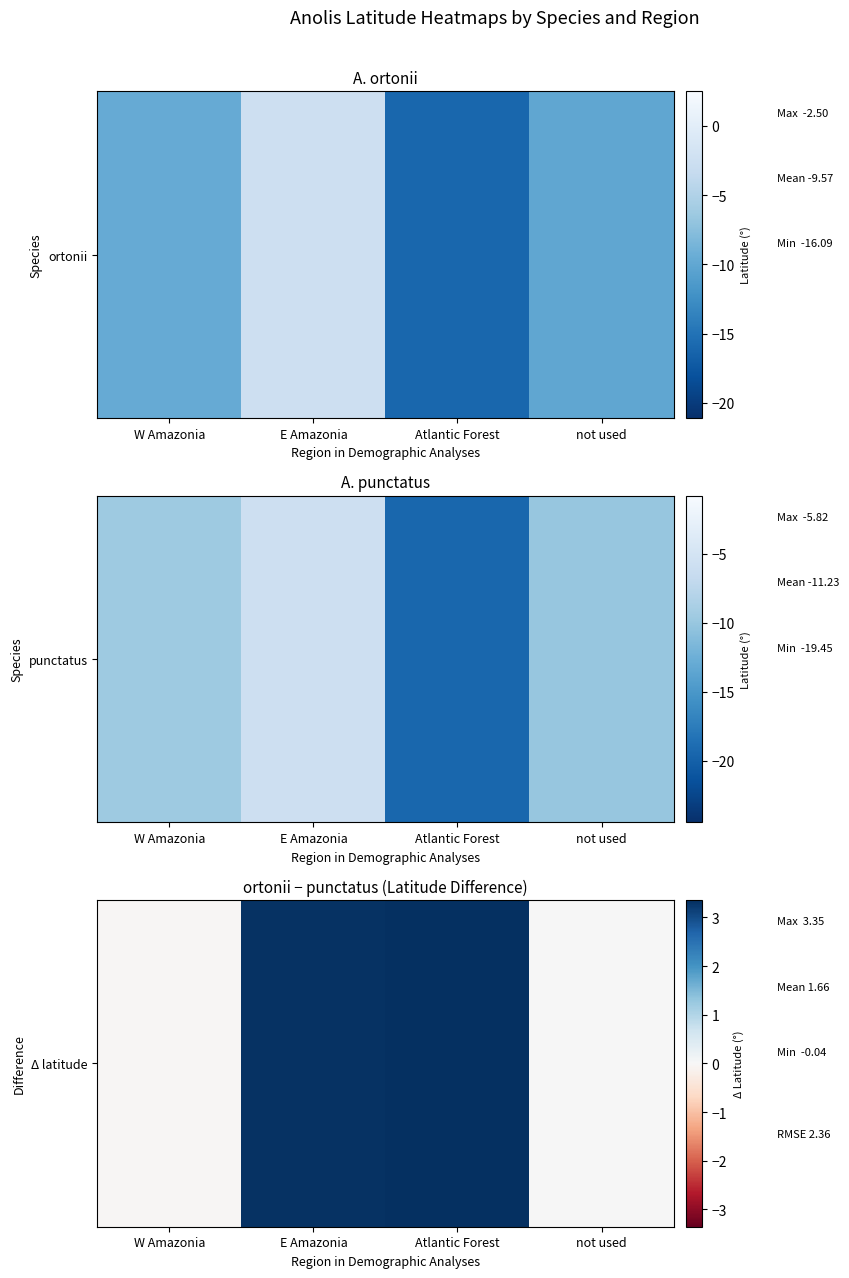

Reading left to right, list all the values displayed in this chart.

-0.0	3.3	3.4	0.0